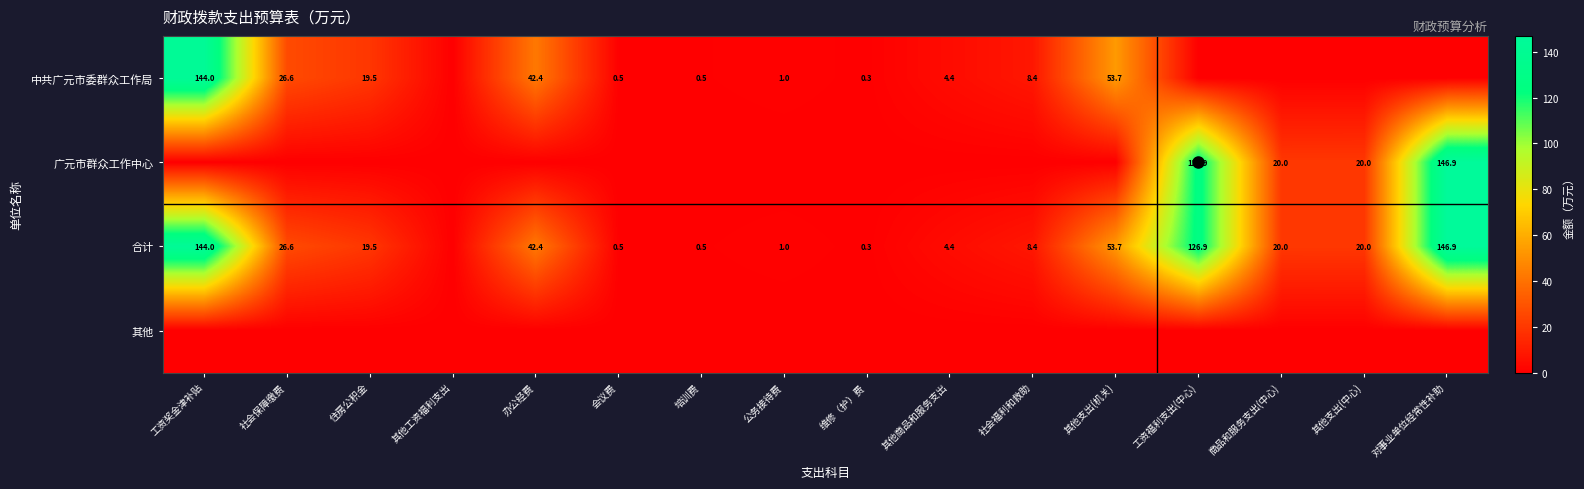

At which category is the sum across all series the highest?

对事业单位经常性补助